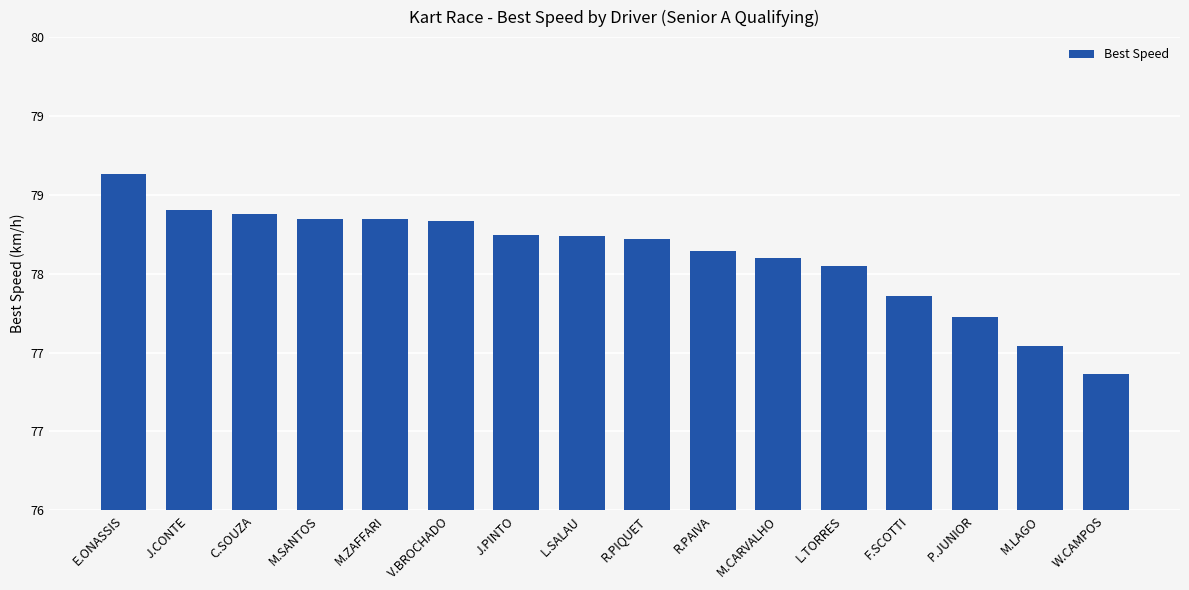

At which category does the chart reach its minimum across all series?

W.CAMPOS